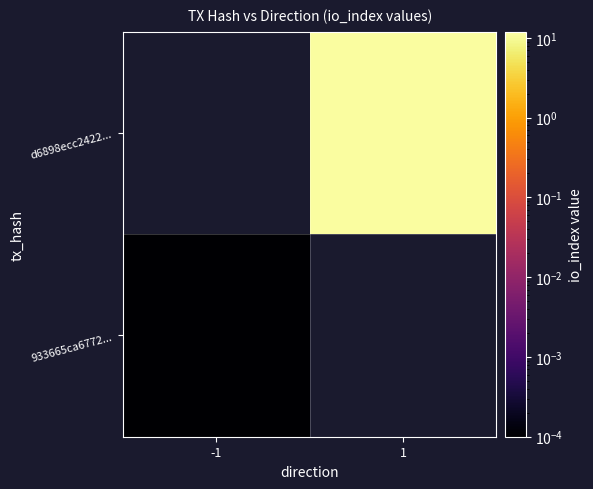

Which series has the widest spread of values?

933665ca6772...